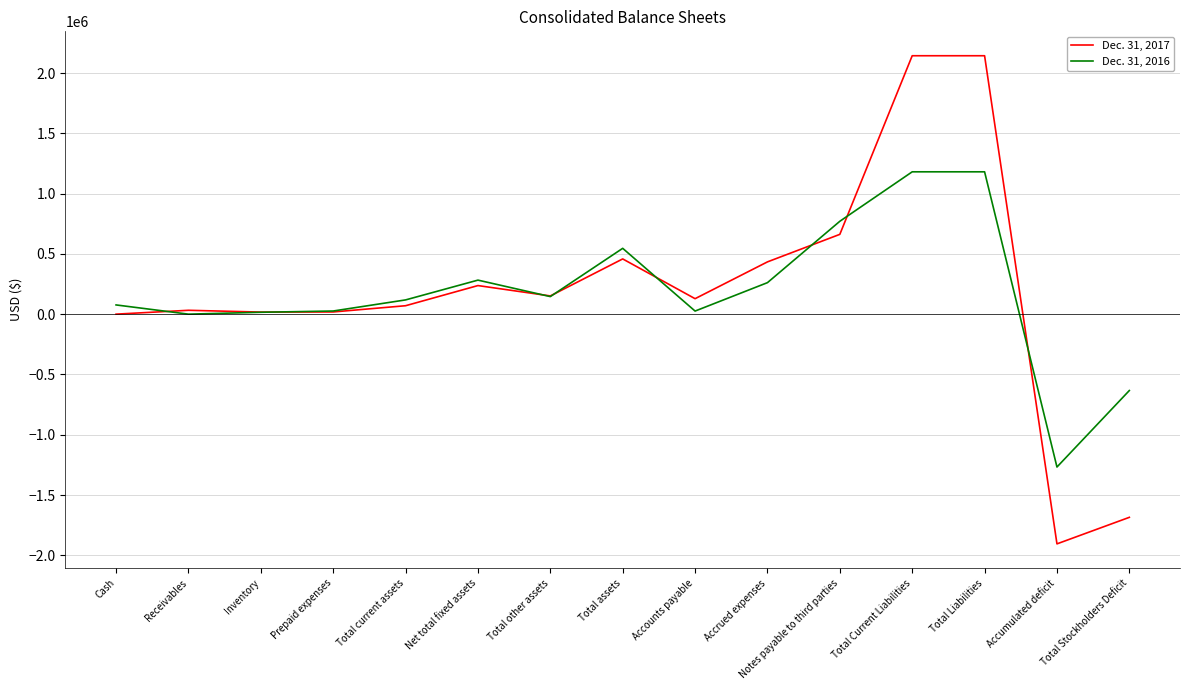

Which series changed the most between Total other assets and Total assets?

Dec. 31, 2016